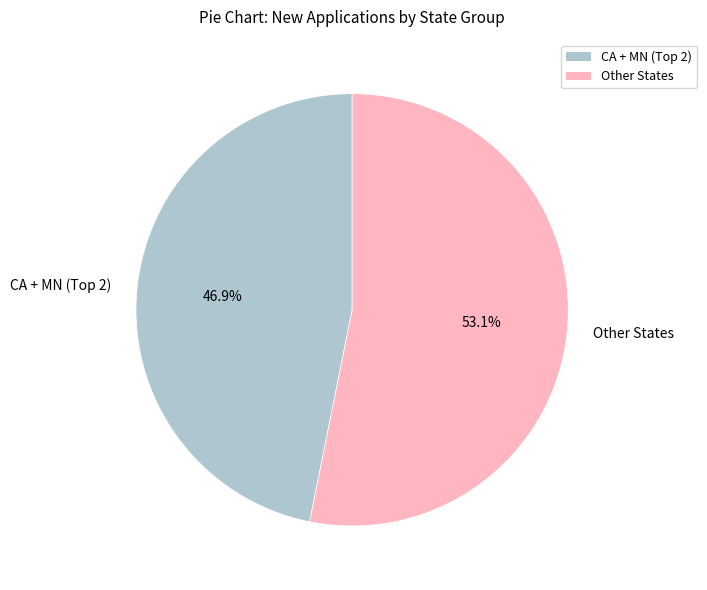

Rank the categories by value from lowest to highest.

CA + MN (Top 2), Other States